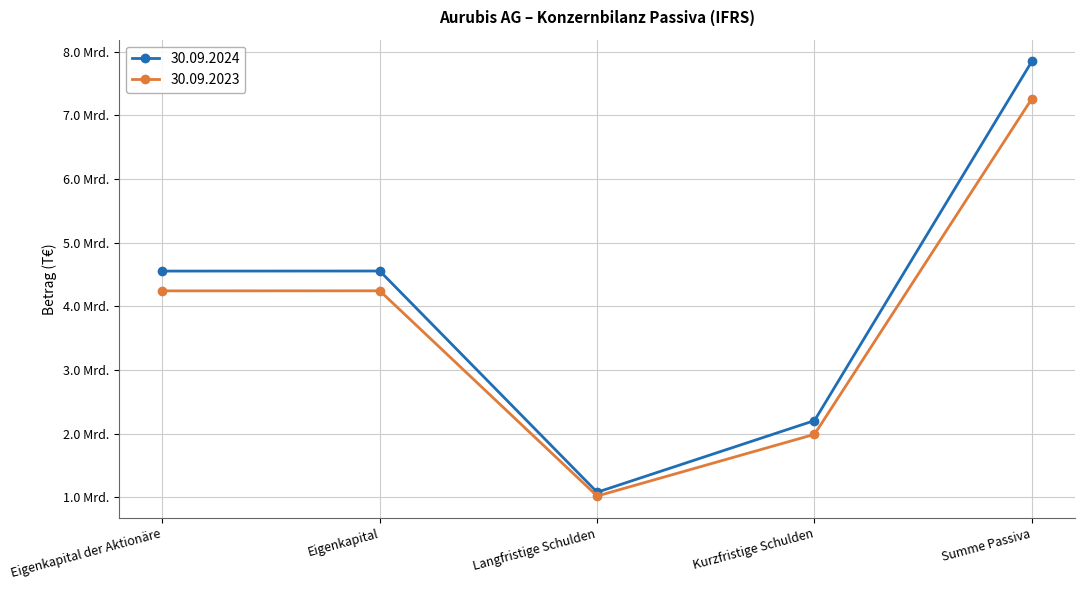

Which series has the widest spread of values?

30.09.2024